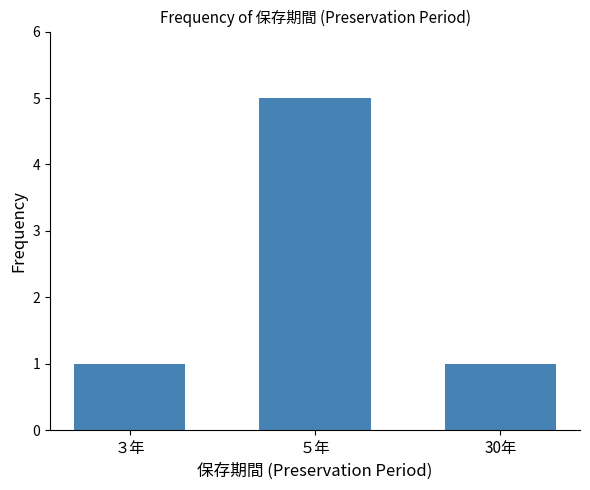

What position from the left is ３年?

1